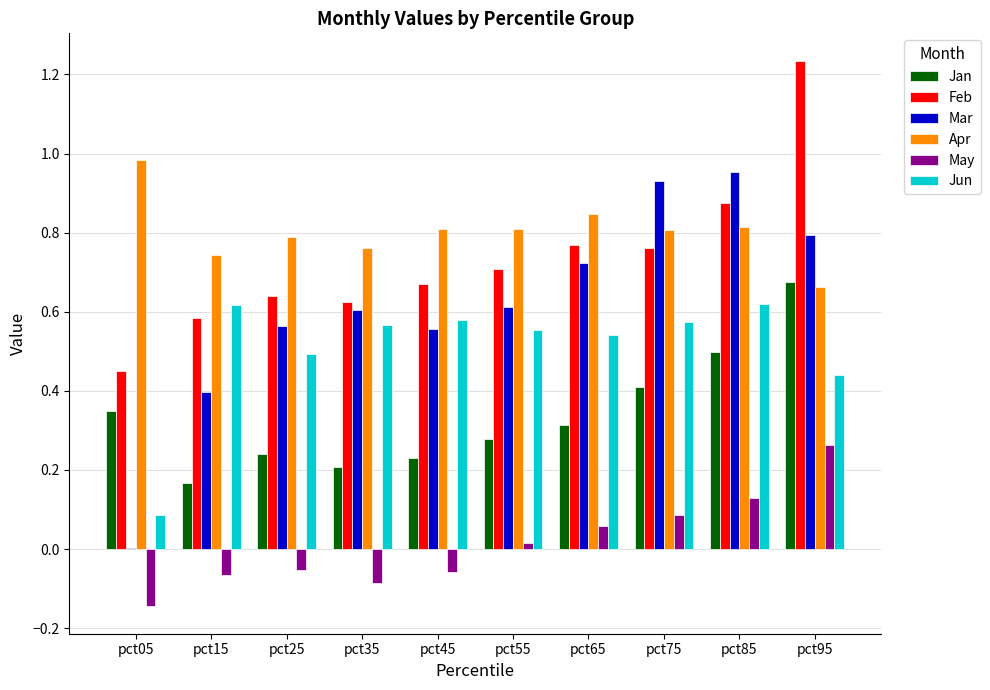

Which series has the widest spread of values?

Mar